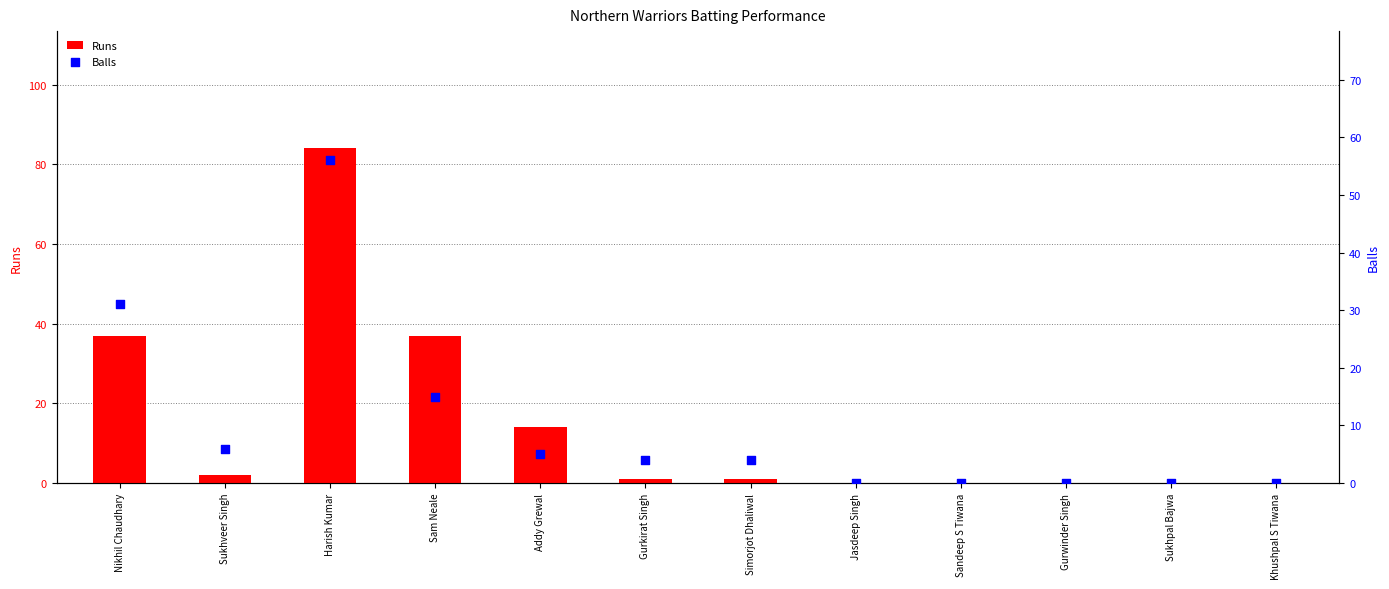

Which series reaches the maximum Y coordinate?

Runs